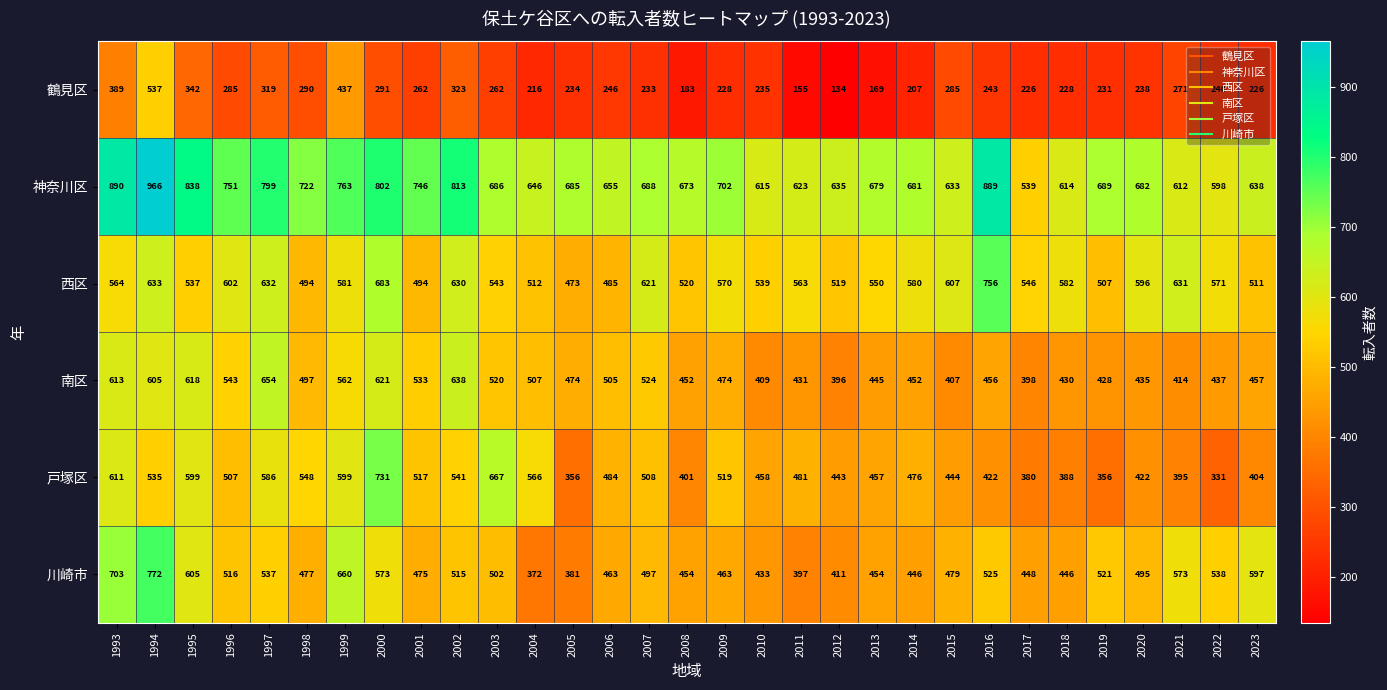

At which category is the sum across all series the highest?

1994